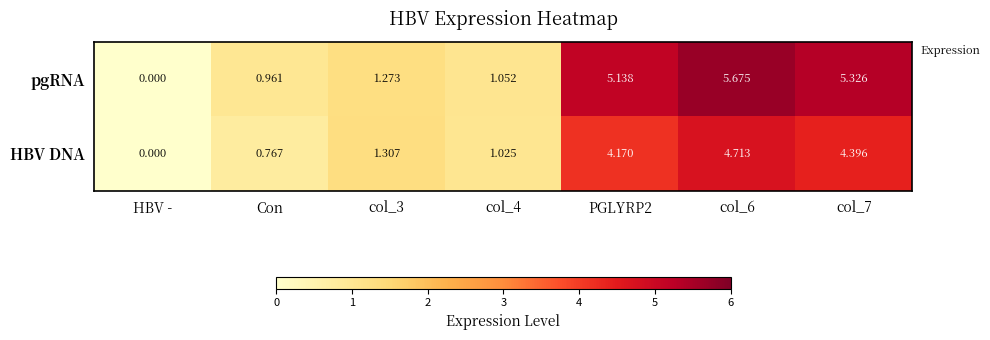

Which category has the lowest value across all series?

HBV -